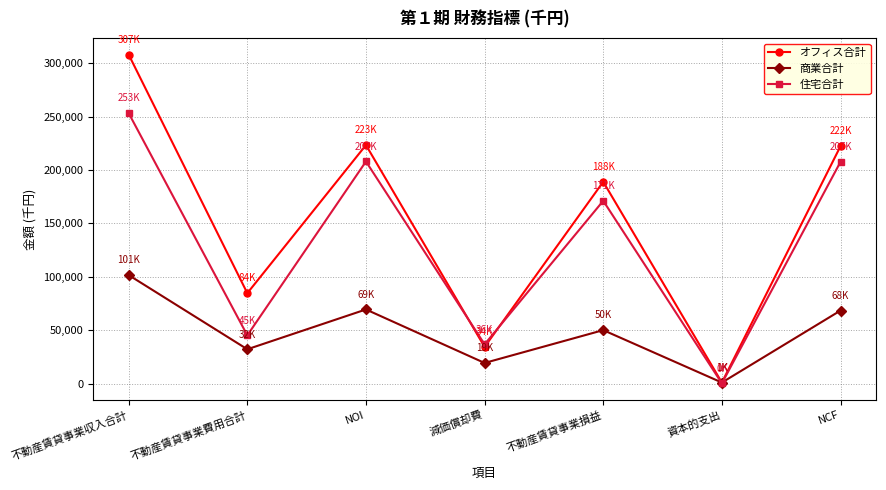

The 住宅合計 series shows 93758 at NOI. True or false?

False